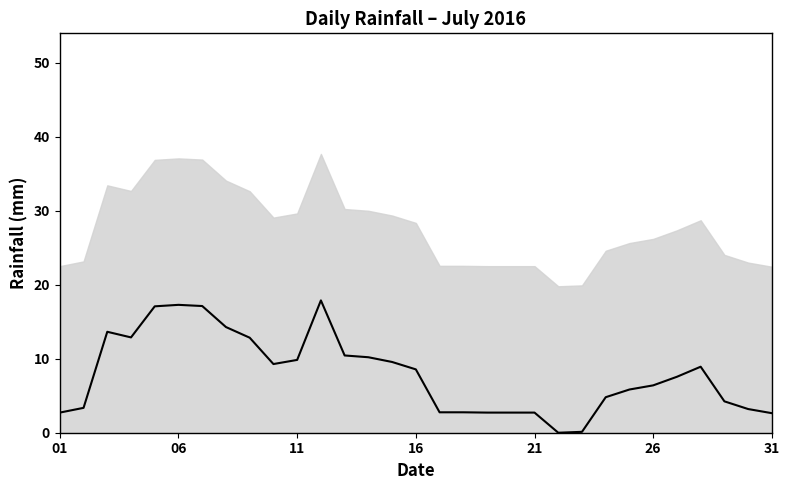

How many positive values are there?

30